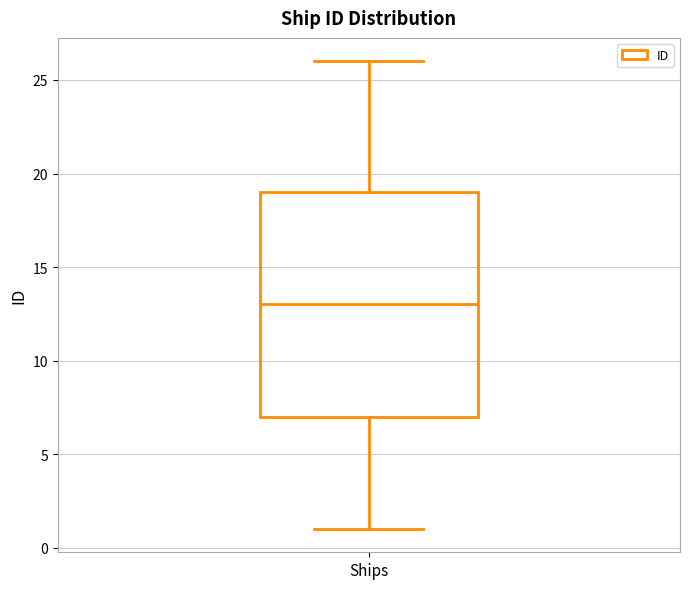

Where is the lower edge of the box for Ships on the y-axis? The values are not printed on the chart, so give them approximately, as read against the axis.

7